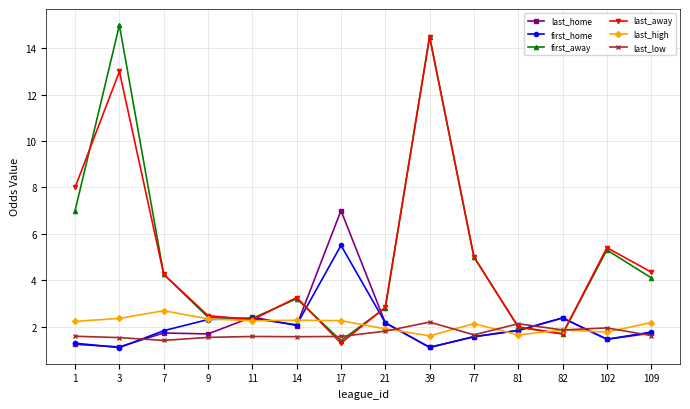

List the series in order of their peak value, highest first.

first_away, last_away, last_home, first_home, last_high, last_low